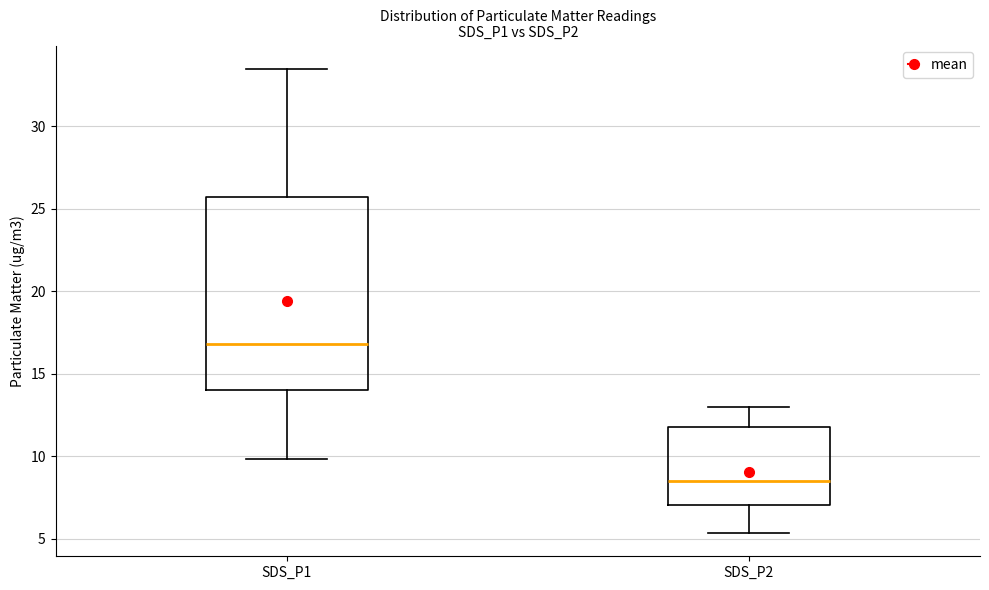

Comparing the boxes themselves (not the whiskers), which one is the tallest?

SDS_P1